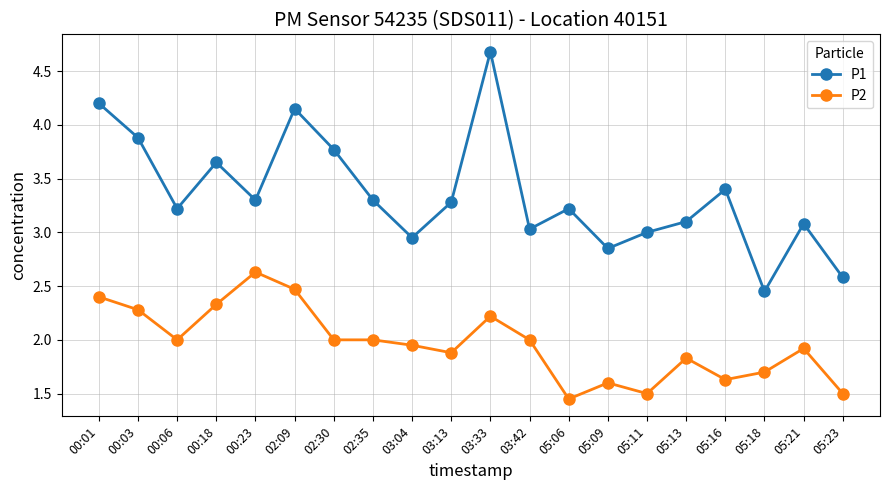

At which label is P1 closest to 3?

05:11